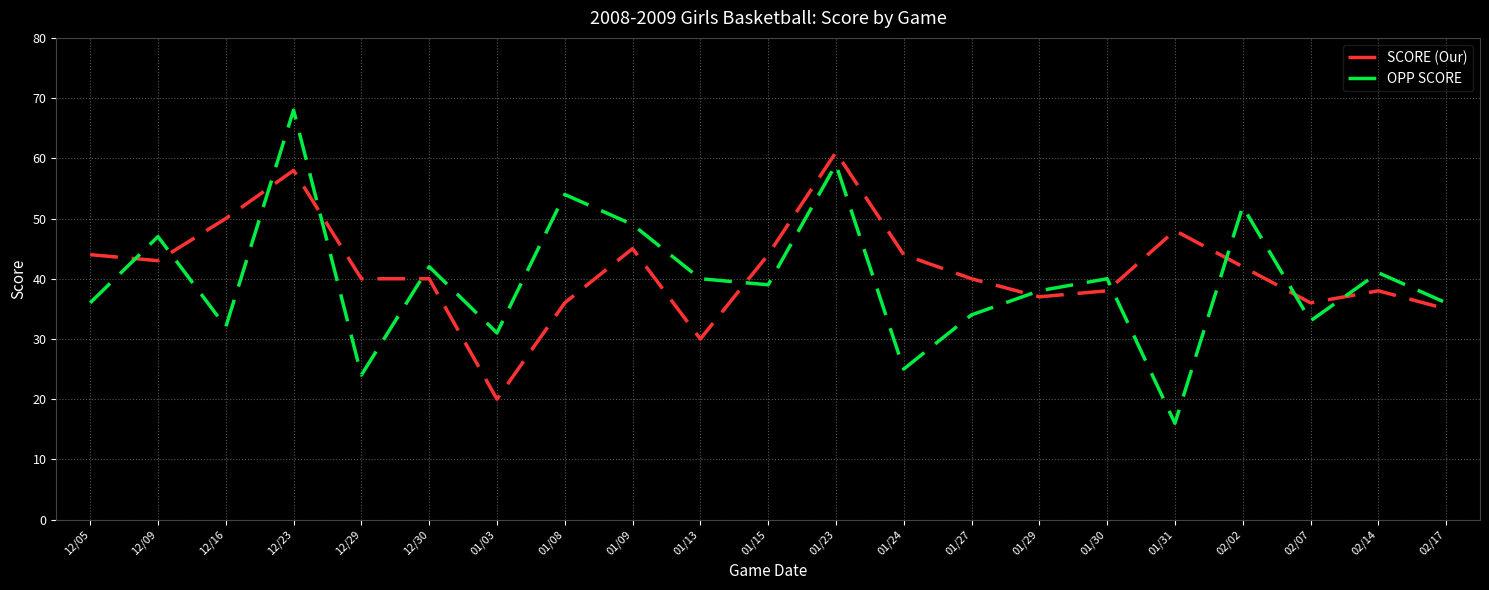

Reading right to left, what are all the values shown in this chart?

SCORE (Our): 35	38	36	42	48	38	37	40	44	61	44	30	45	36	20	40	40	58	50	43	44
OPP SCORE: 36	41	33	52	16	40	38	34	25	59	39	40	49	54	31	42	24	68	32	47	36